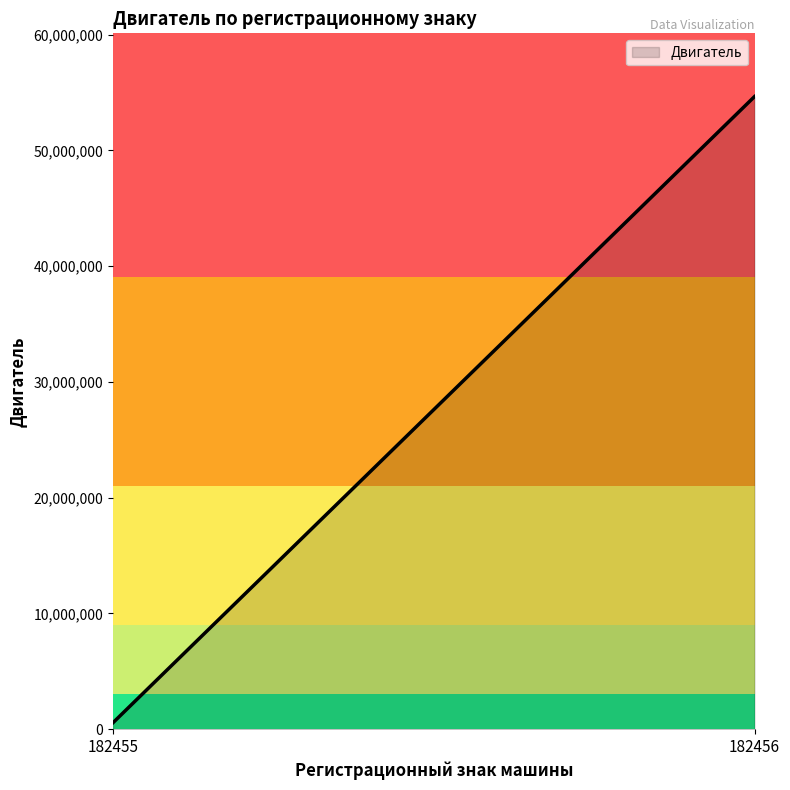

What is the minimum value shown in the chart?

564654.0